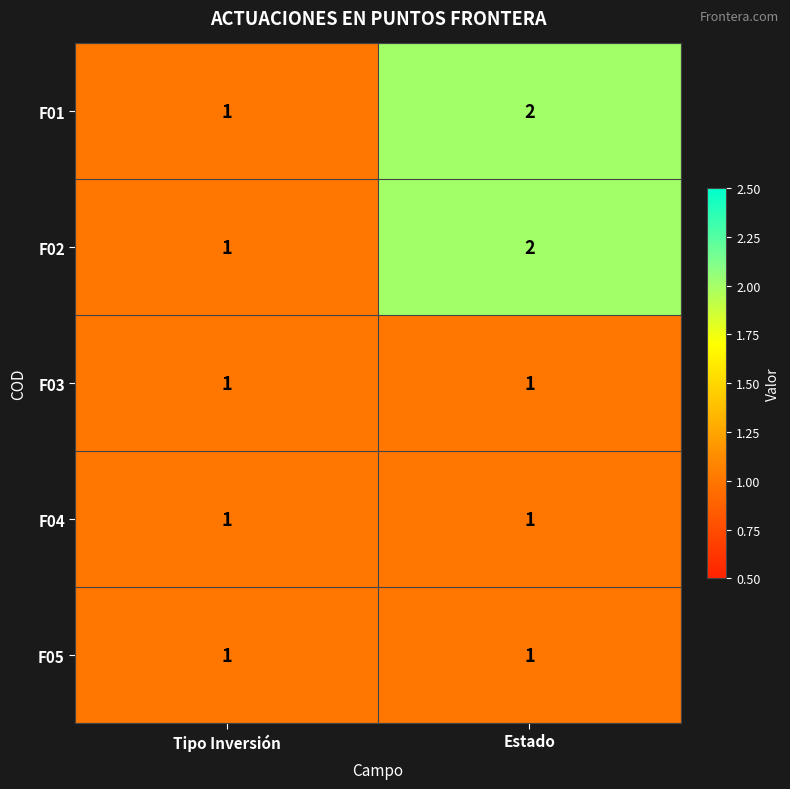

Which category has the highest value across all series?

Estado